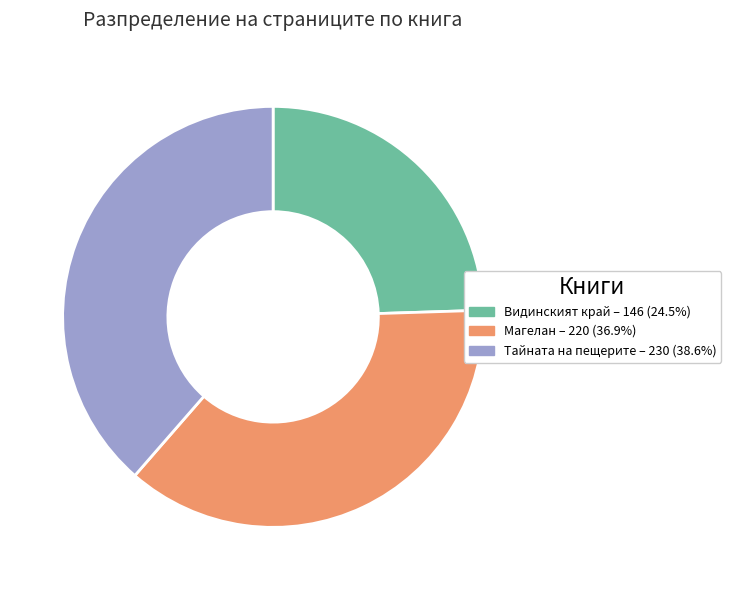

Is there a majority slice in this chart?

No